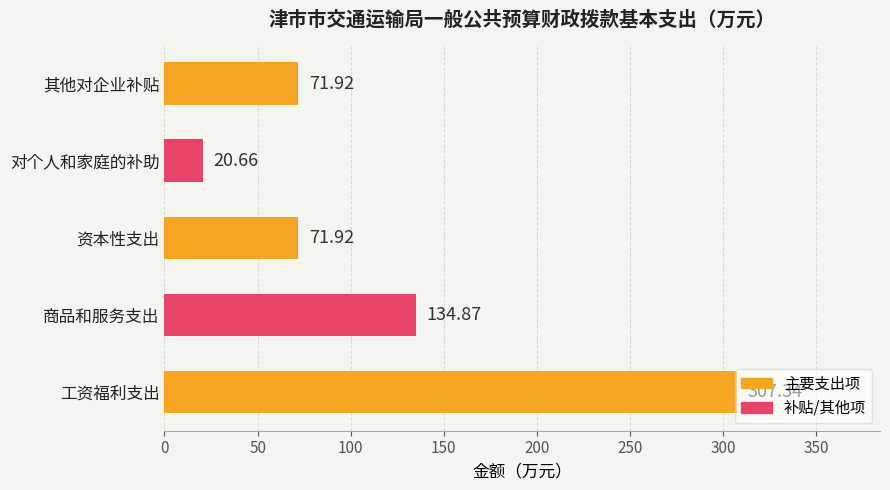

What is the sum of all values?

606.7